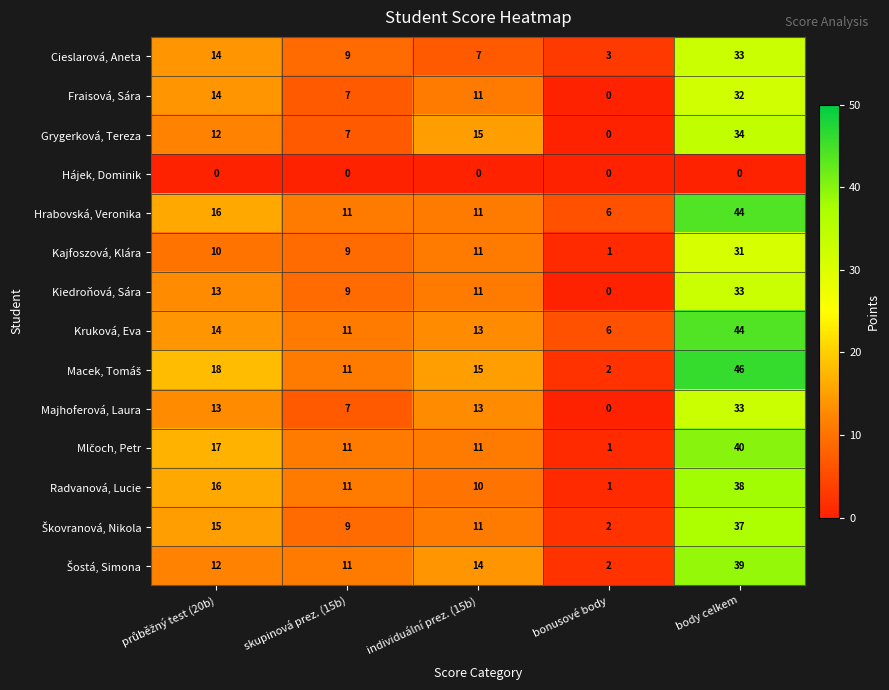

At which category is the sum across all series the highest?

body celkem